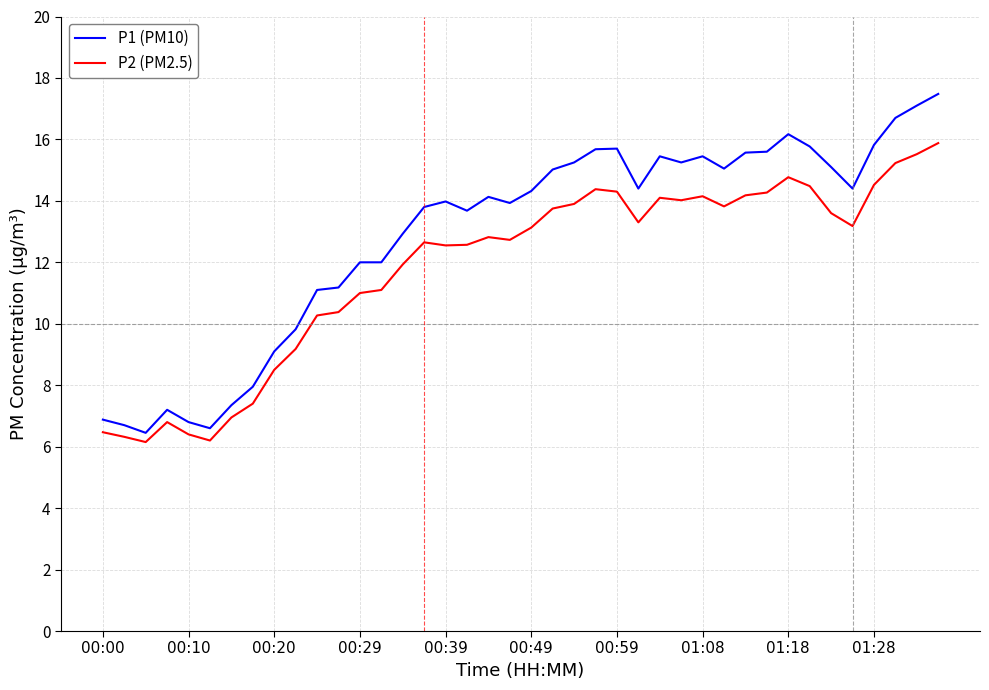

What is the sum of all P2 (PM2.5) values?

472.9